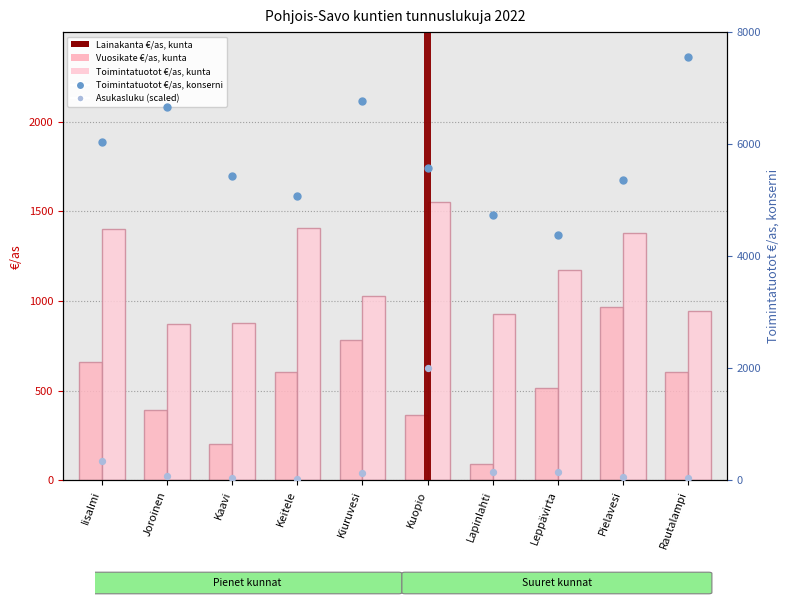

What is the total value across all series at Kiuruvesi?

8715.3